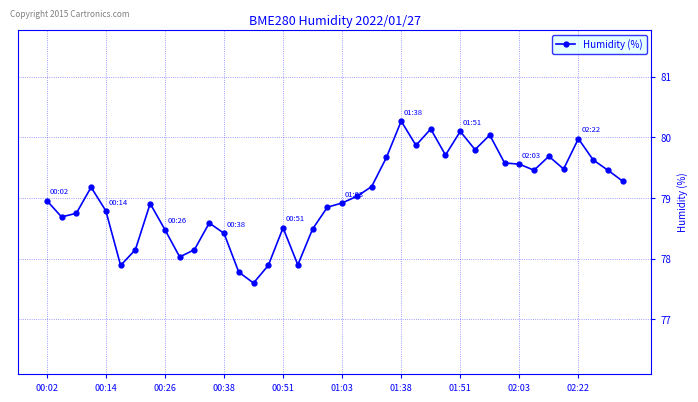

How many data points are above 79?

20